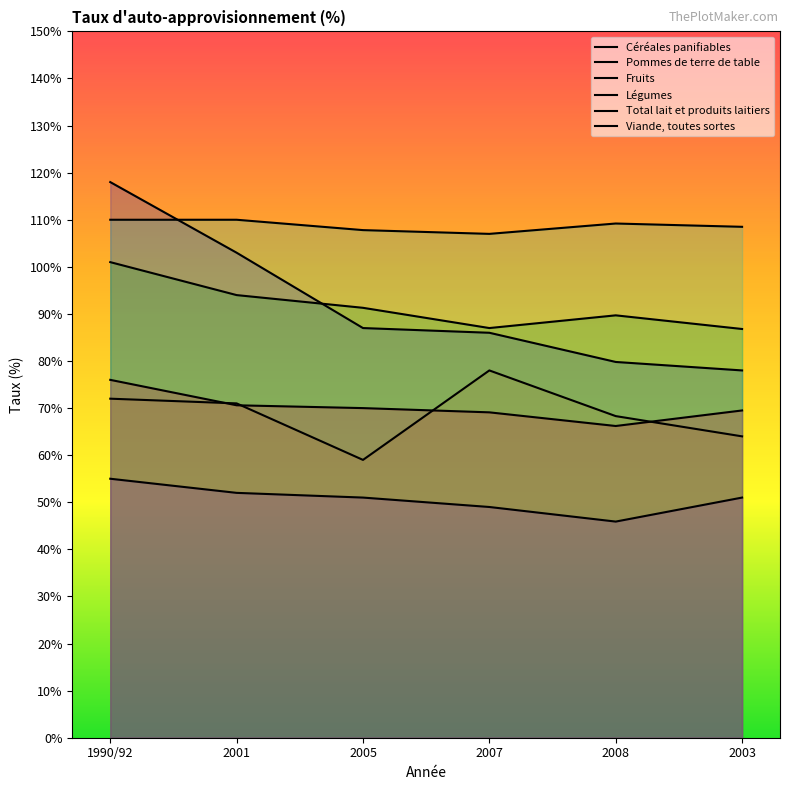

True or false: Légumes has a value of 73.3 at 2005.

False